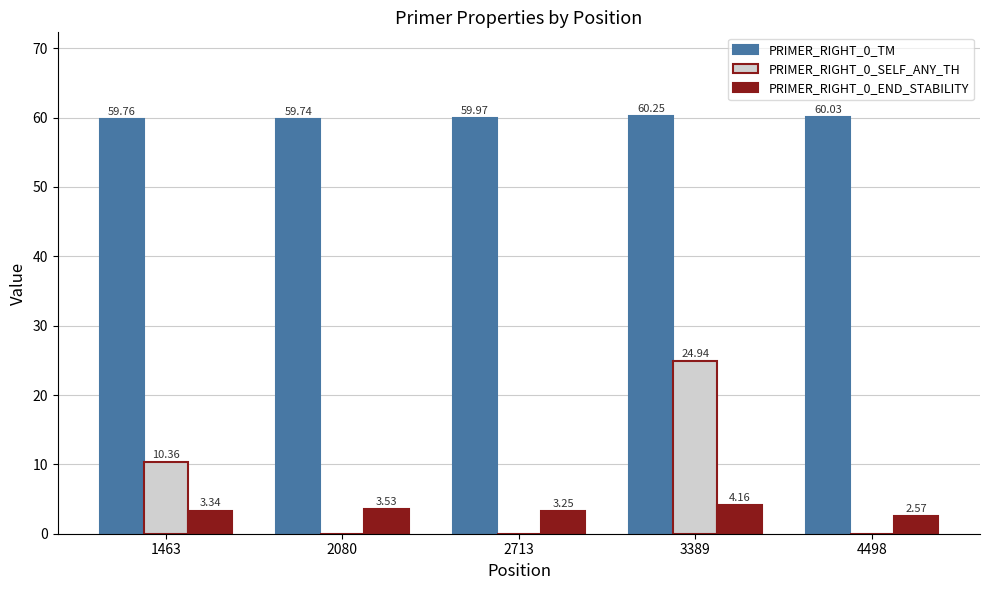

At which category is the sum across all series the highest?

3389